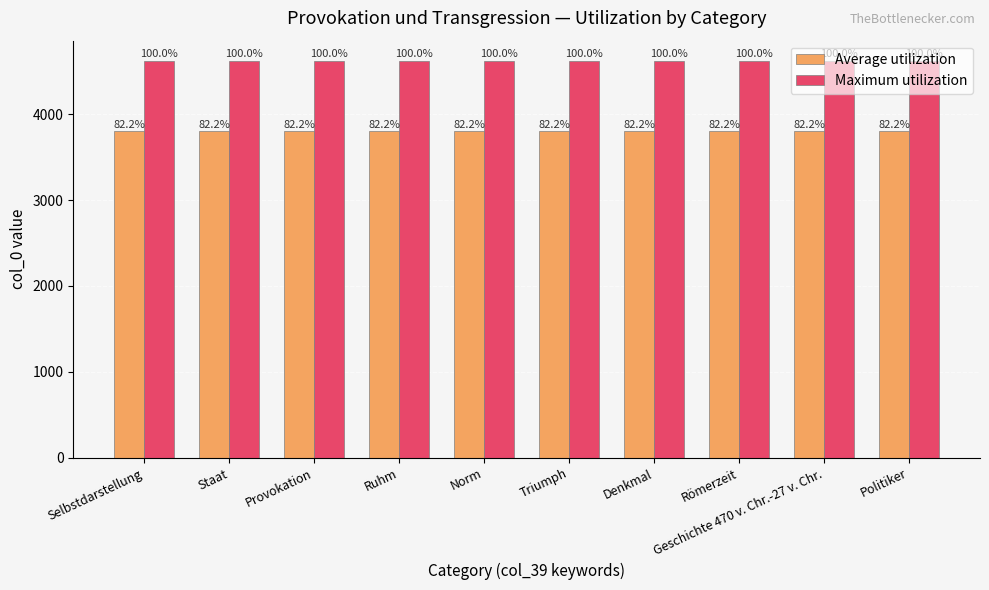

Read the Average utilization value at Staat.

3799.2